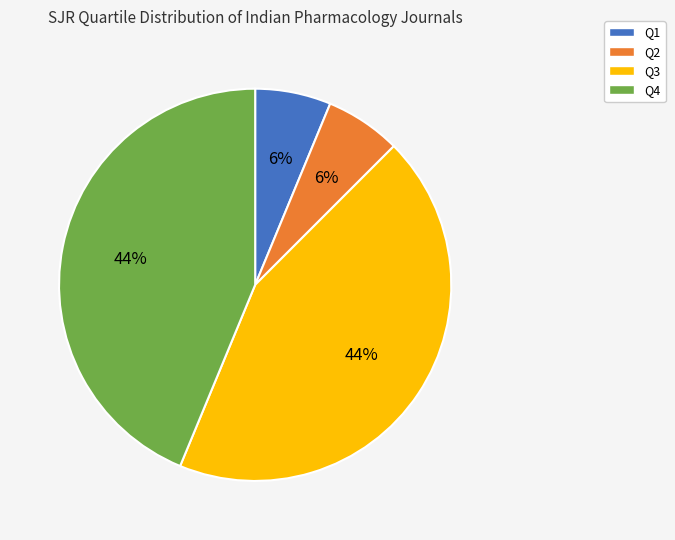

Does Q4 represent more than half of the total?

No